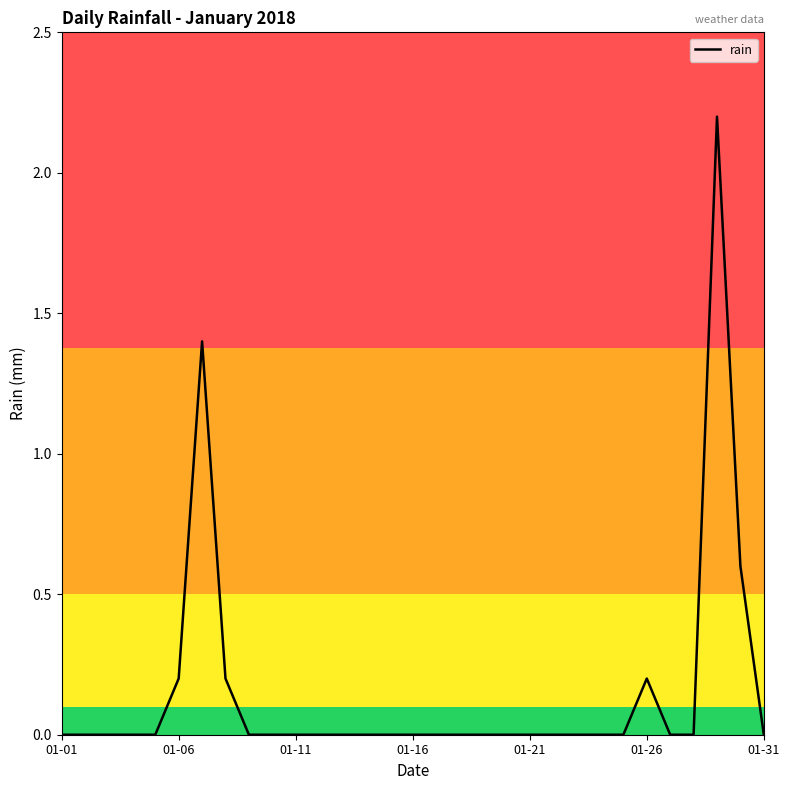

What is the greatest value displayed?

2.2